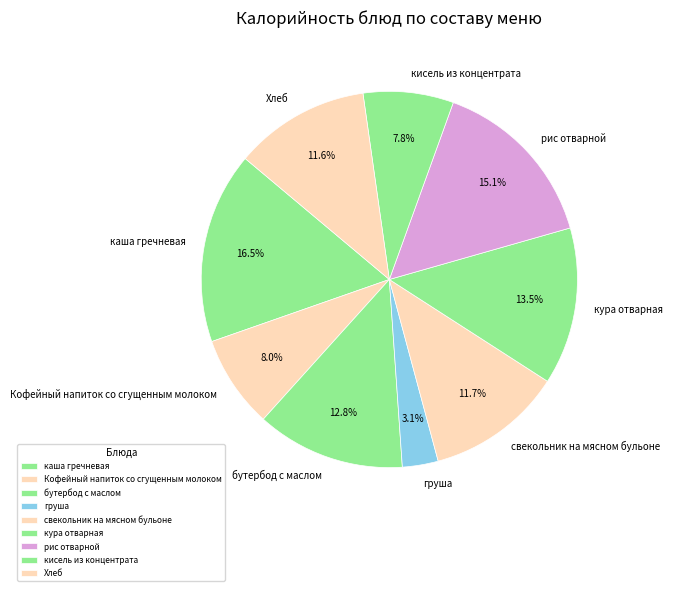

Is рис отварной the majority of the pie?

No